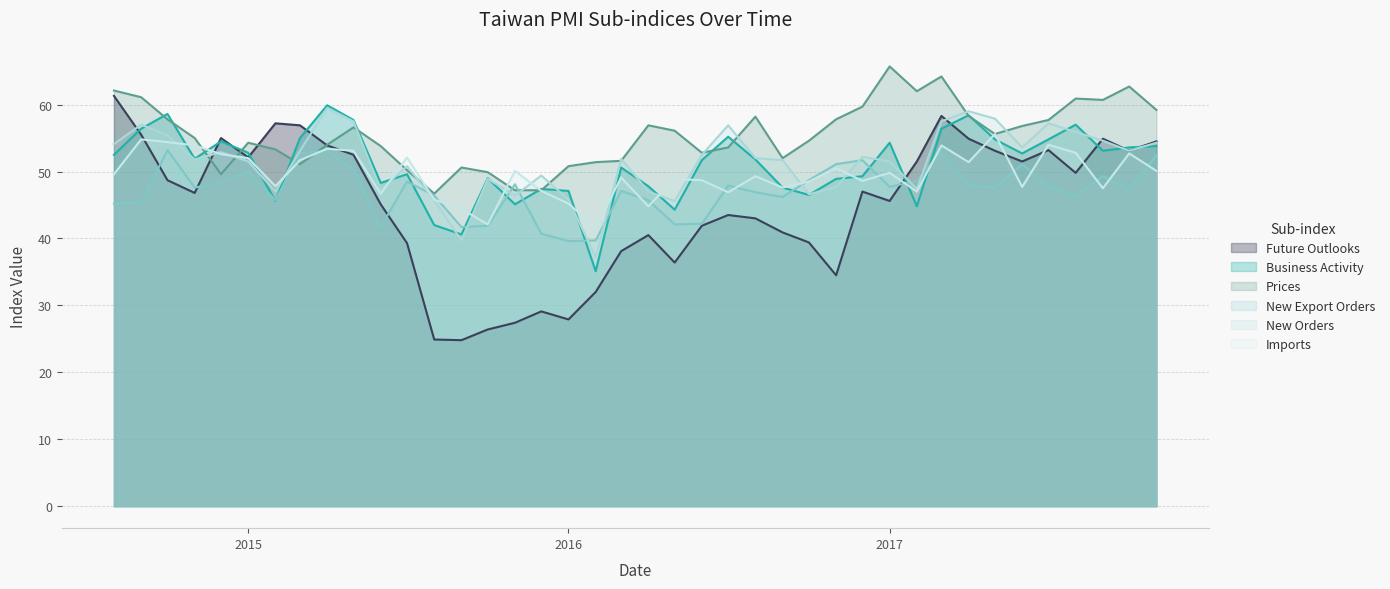

How many values in the New Export Orders series are below 47?

16